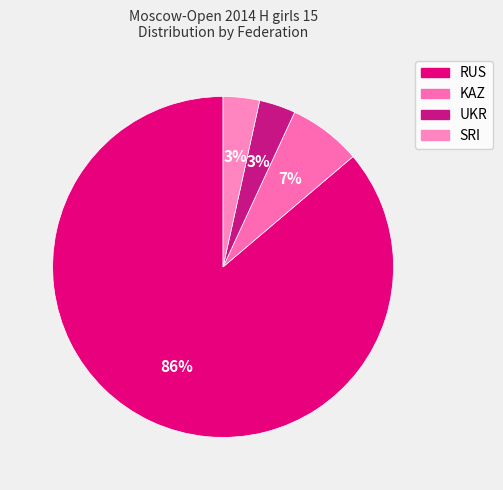

Which has a higher value, KAZ or RUS?

RUS